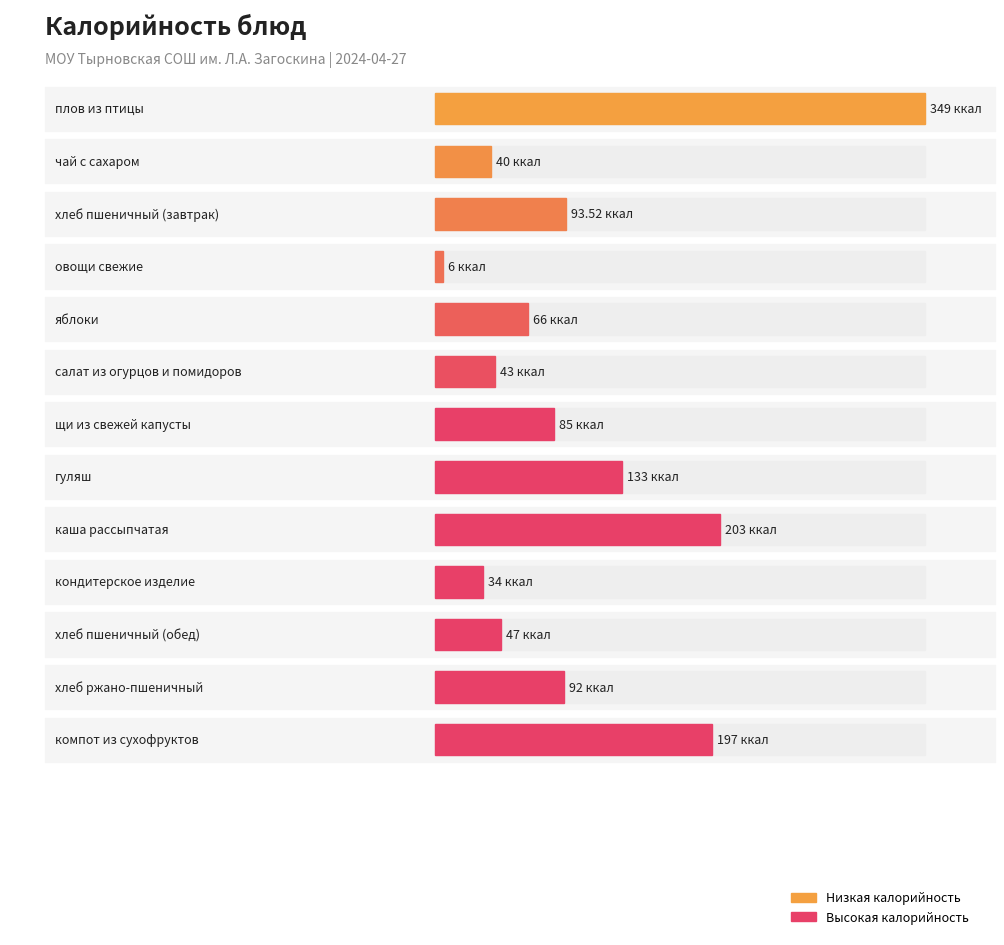

What is the label of the 12th bar from the right?

чай с сахаром